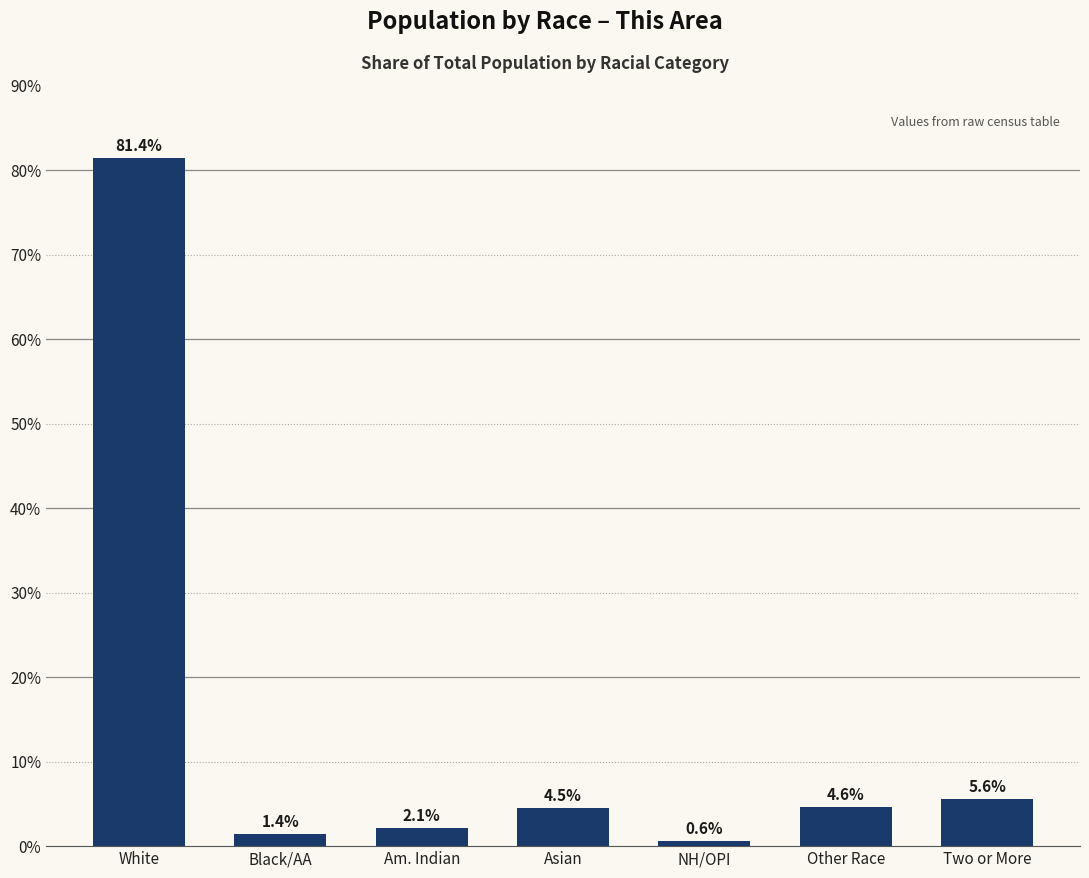

Count the number of values greater than 4.

4